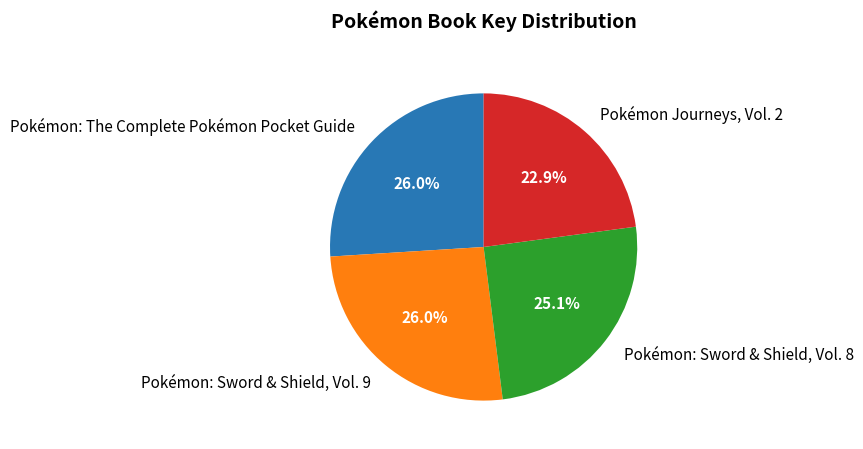

Does Pokémon Journeys, Vol. 2 account for over 50% of the chart?

No